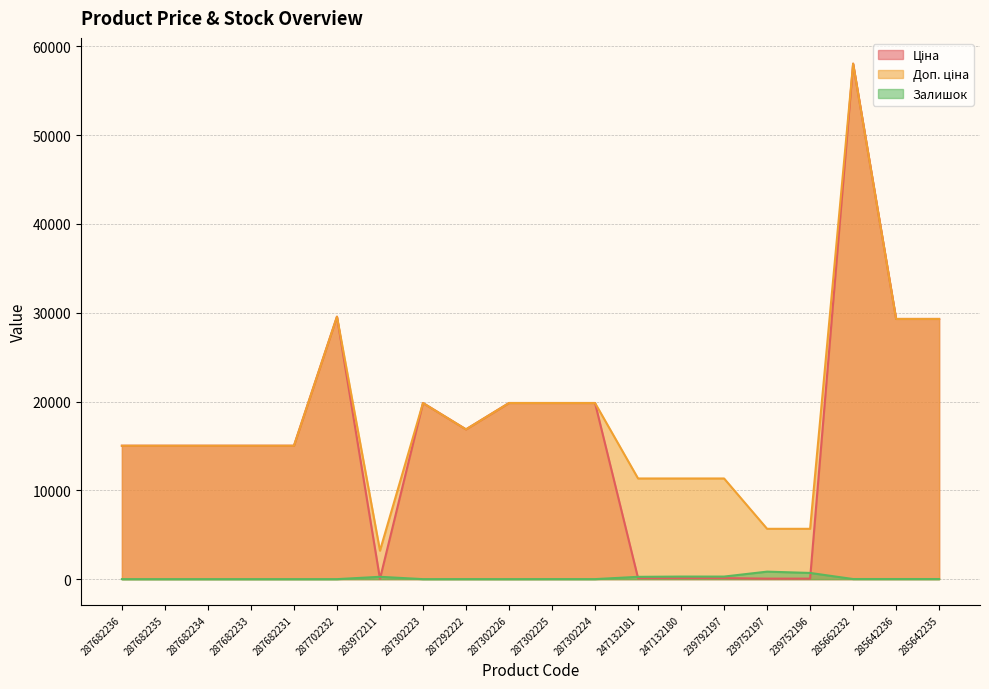

At which label does Ціна reach its peak?

285662232